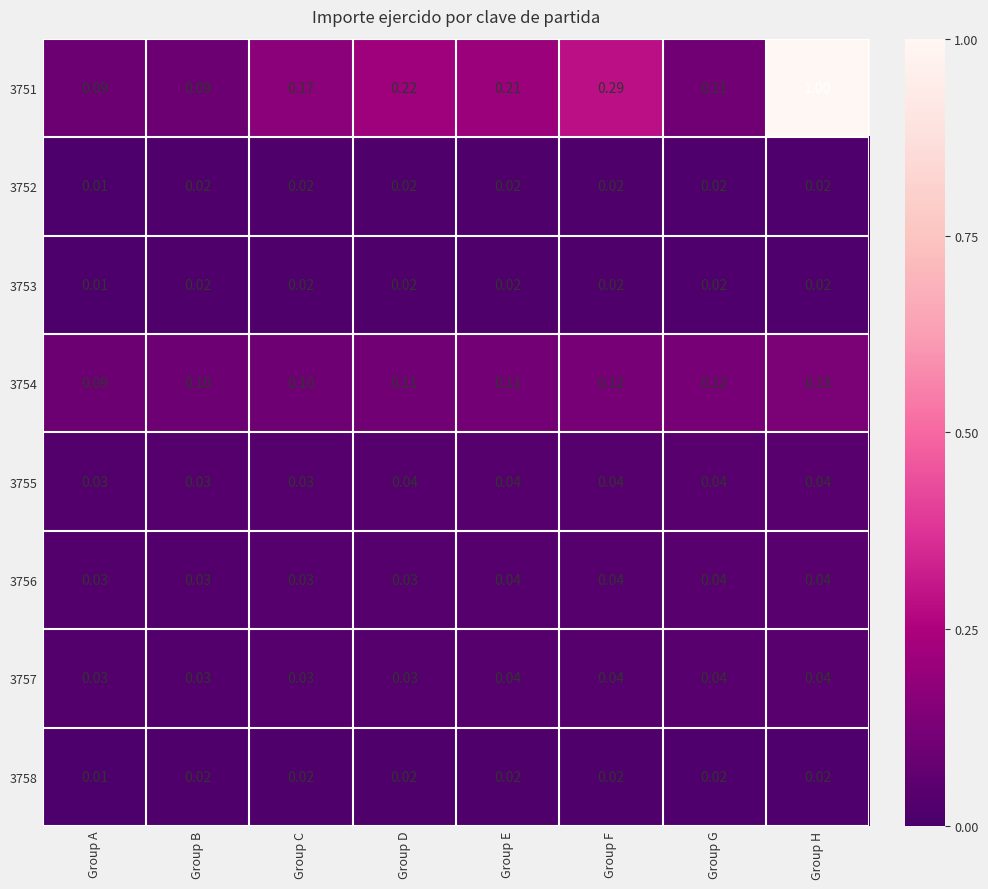

What is the difference between the highest and lowest values at Group A?

0.1